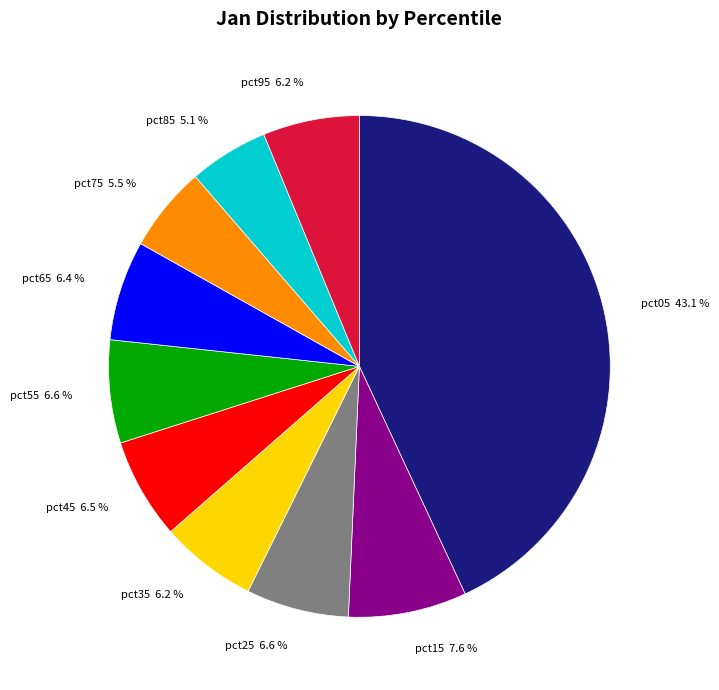

What percentage is the pct15 slice, to the nearest percent?

8%